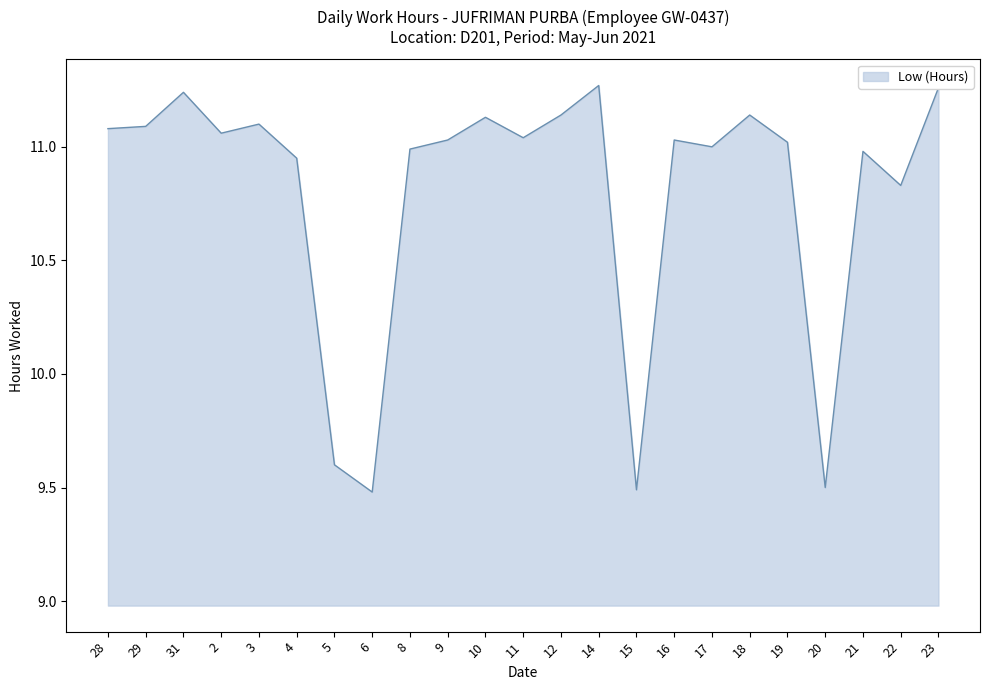

What position from the right is 2?

20